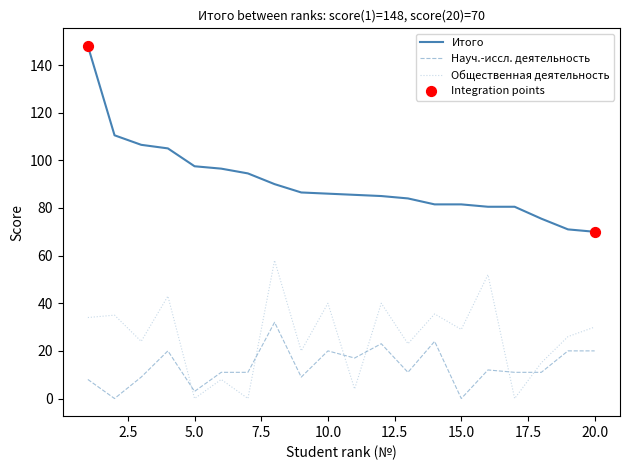

Which series has the largest total across all categories?

Итого